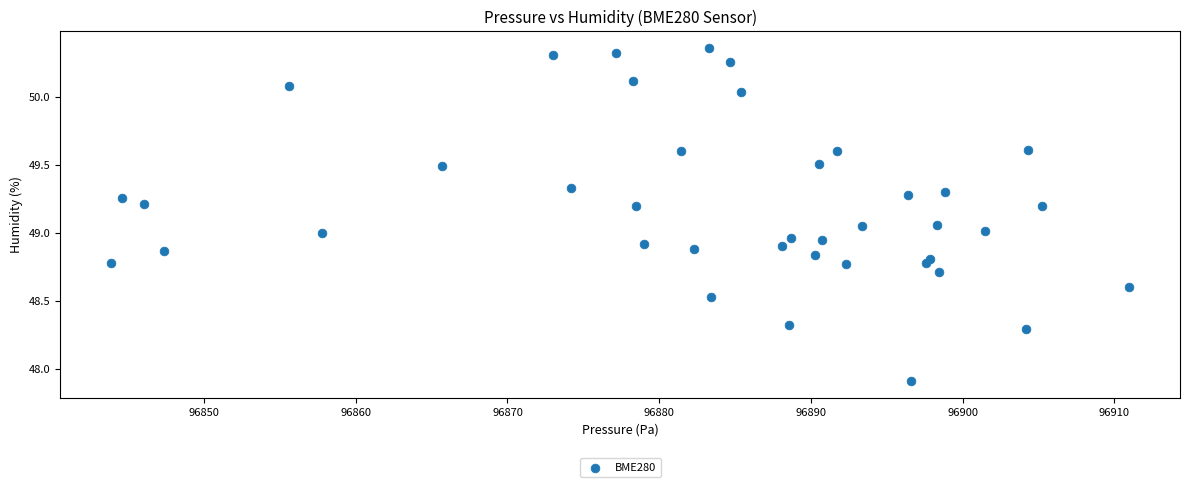

What is the range of X values (max minus min)?

67.1